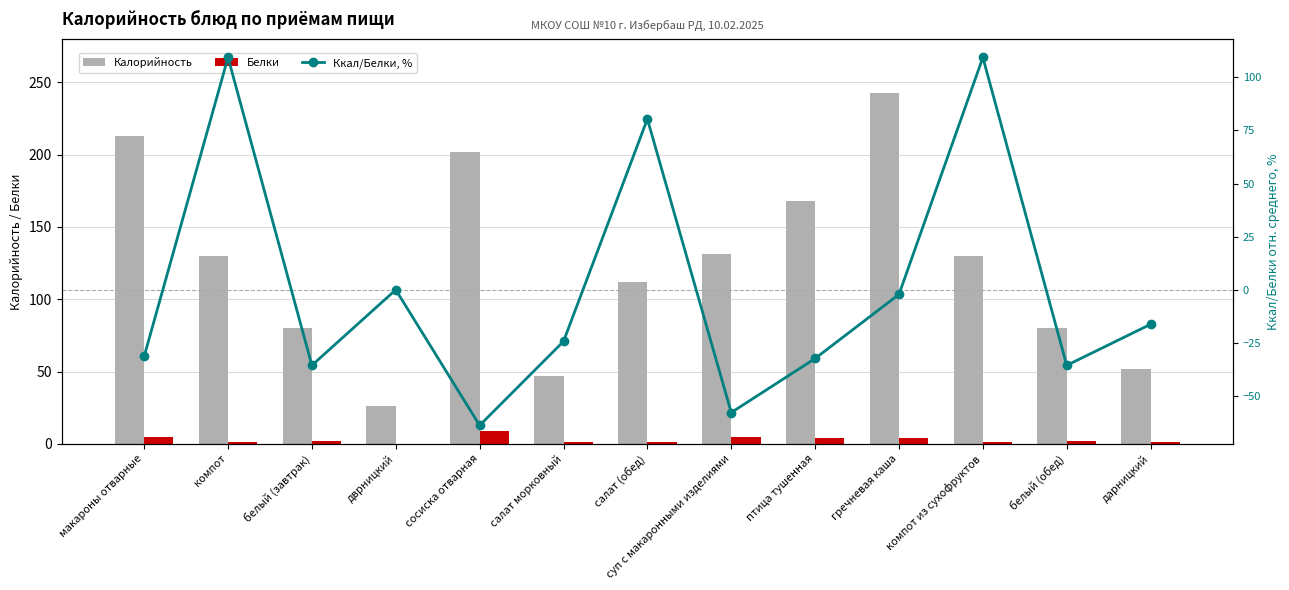

Reading left to right, extract all data points from this chart.

Калорийность: макароны отварные=213.0	компот=130.0	белый (завтрак)=80.0	дврницкий=26.0	сосиска отварная=202.0	салат морковный=47.0	салат (обед)=112.0	суп с макаронными изделиями=131.0	птица тушенная=168.0	гречневая каша=243.0	компот из сухофруктов=130.0	белый (обед)=80.0	дарницкий=52.0
Белки: макароны отварные=5.0	компот=1.0	белый (завтрак)=2.0	дврницкий=0.0	сосиска отварная=9.0	салат морковный=1.0	салат (обед)=1.0	суп с макаронными изделиями=5.0	птица тушенная=4.0	гречневая каша=4.0	компот из сухофруктов=1.0	белый (обед)=2.0	дарницкий=1.0
Ккал/Белки, %: макароны отварные=-31.4	компот=109.4	белый (завтрак)=-35.6	дврницкий=0.0	сосиска отварная=-63.8	салат морковный=-24.3	салат (обед)=80.4	суп с макаронными изделиями=-57.8	птица тушенная=-32.3	гречневая каша=-2.1	компот из сухофруктов=109.4	белый (обед)=-35.6	дарницкий=-16.2